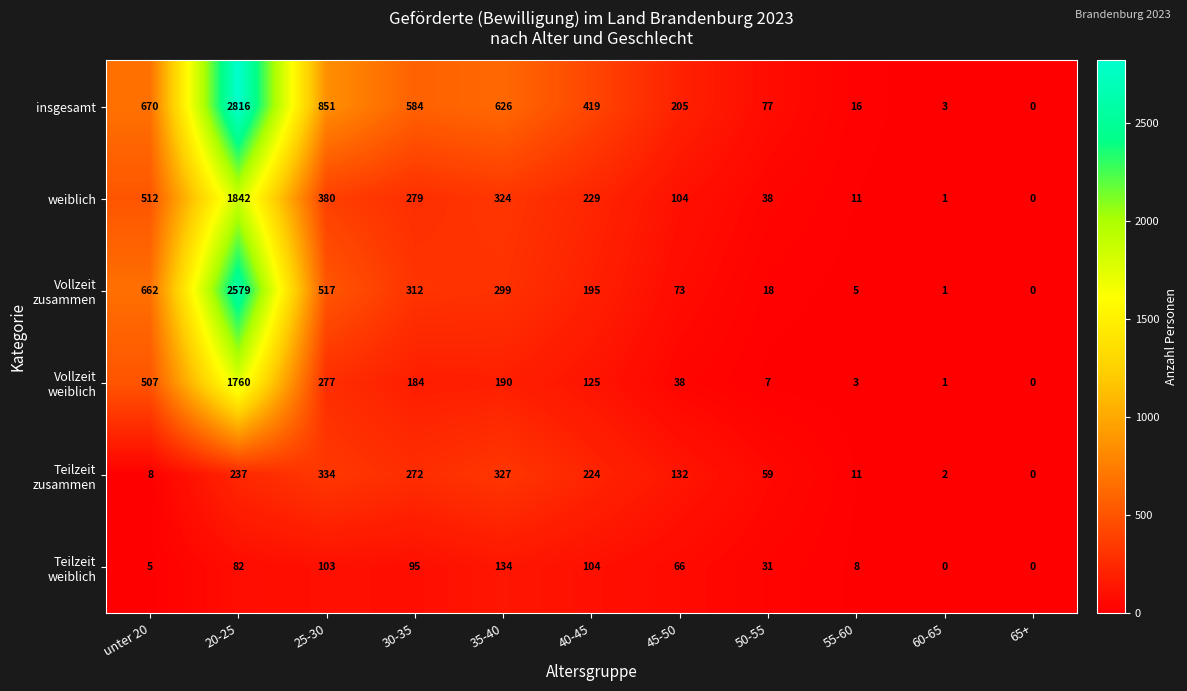

What is the difference between the highest and lowest values at 45-50?

167